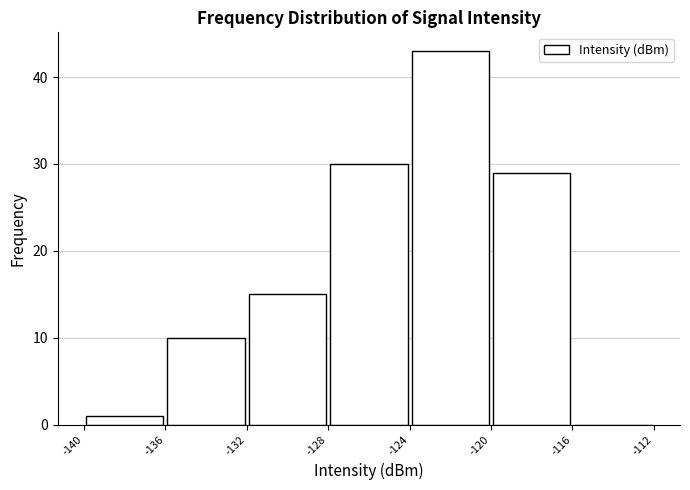

Reading left to right, transcribe this chart: for each bar, give the range it covers on the x-axis and its height. The values are not printed on the chart, so give them approximately, as read against the axis.

-140 to -136: 1
-136 to -132: 10
-132 to -128: 15
-128 to -124: 30
-124 to -120: 43
-120 to -116: 29
-116 to -112: 0